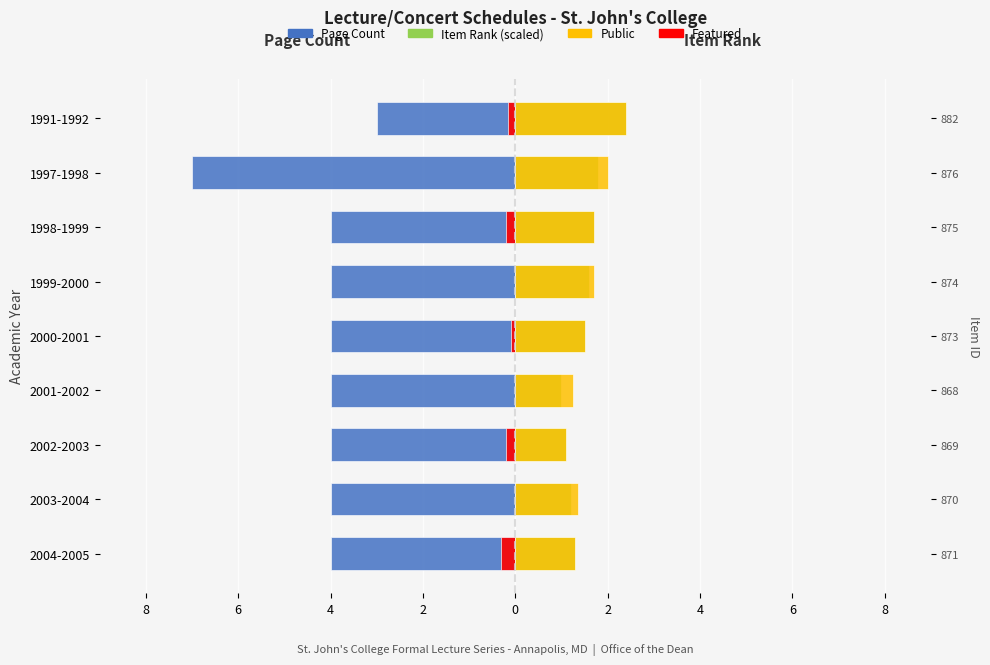

True or false: Featured has a value of -0.1 at 2004-2005.

False